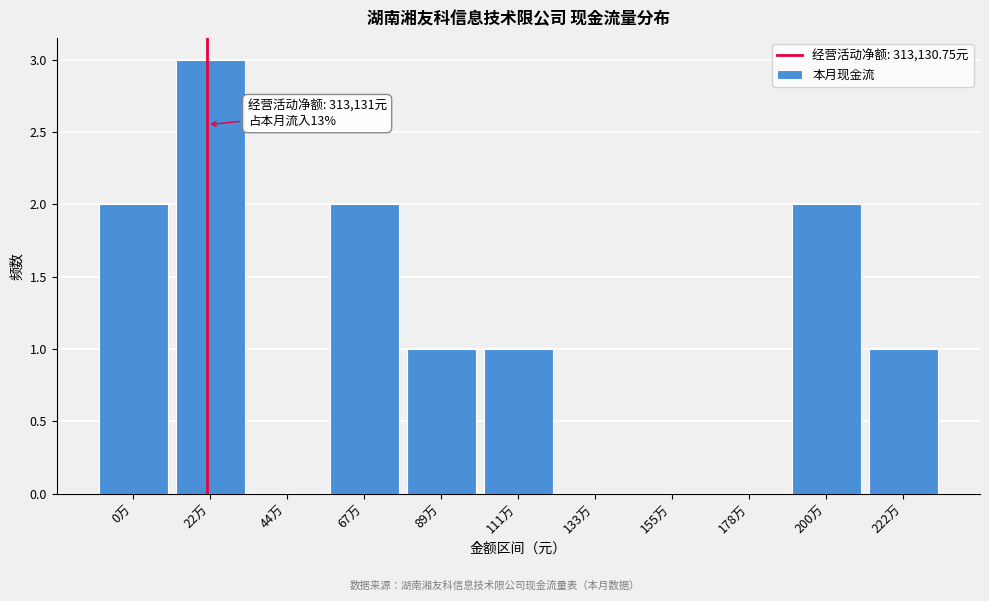

Reading left to right, what are all the values shown in this chart?

0万=2	22万=3	44万=0	67万=2	89万=1	111万=1	133万=0	155万=0	178万=0	200万=2	222万=1